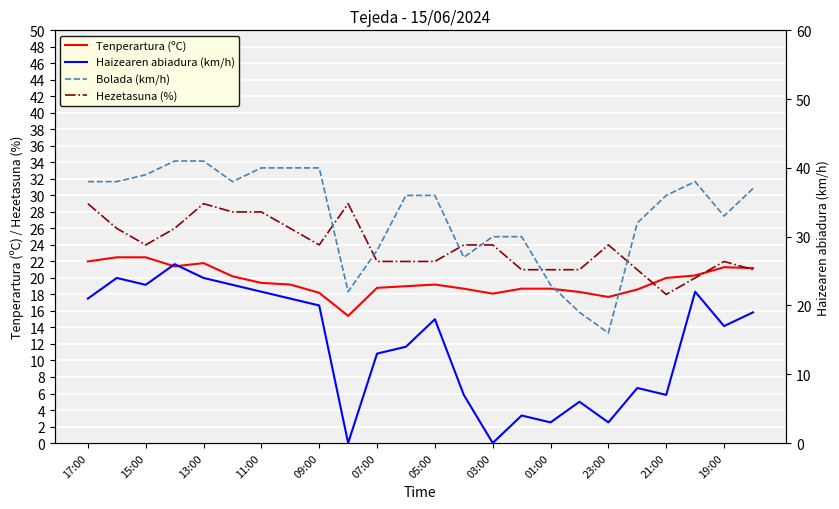

How many interior local peaks does the Bolada (km/h) series have?

1